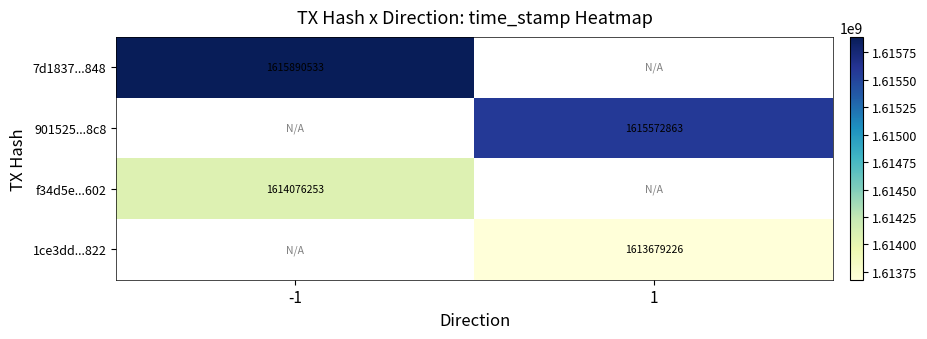

The 7d1837...848 series shows 2407533931 at -1. True or false?

False